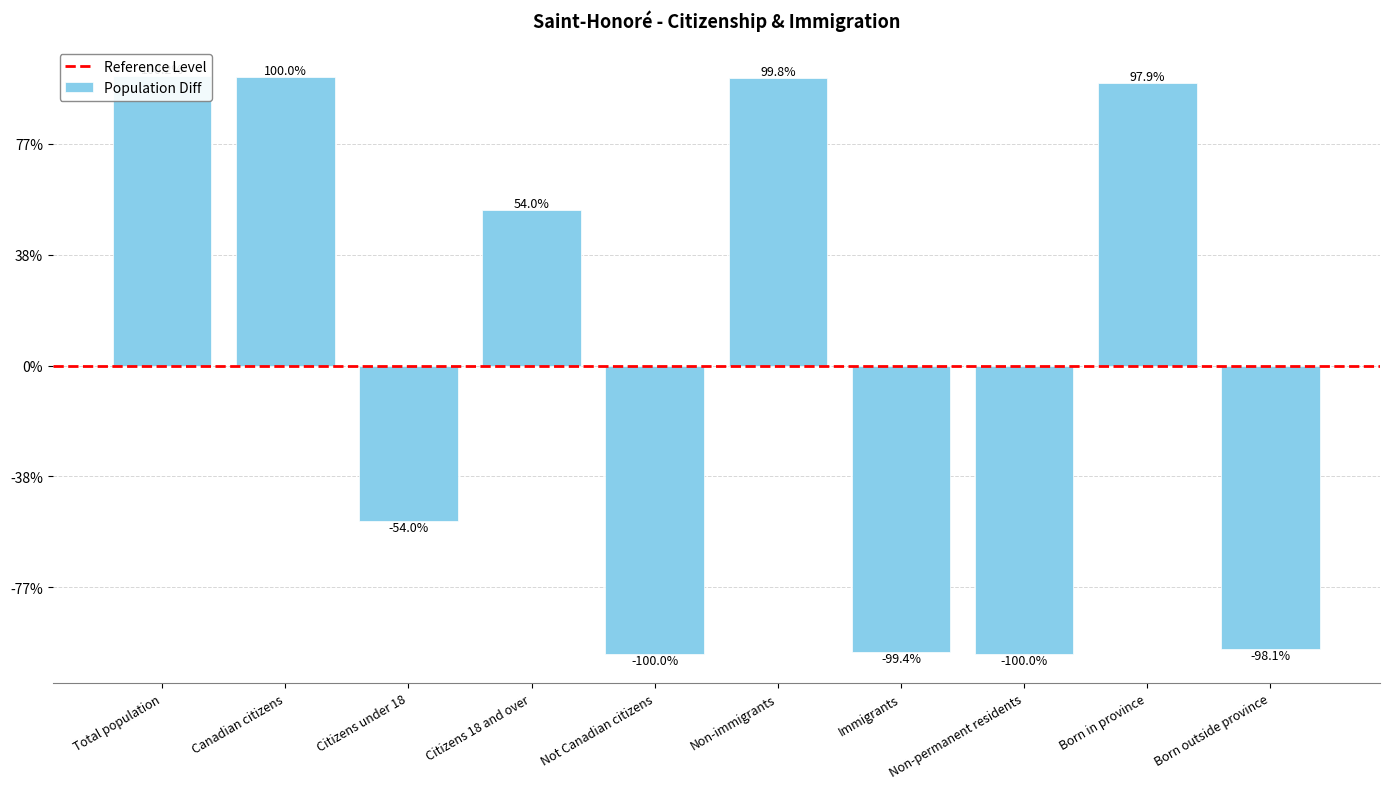

Reading left to right, what are all the values shown in this chart?

Total population=2605	Canadian citizens=2600	Citizens under 18=-1405	Citizens 18 and over=1405	Not Canadian citizens=-2600	Non-immigrants=2595	Immigrants=-2585	Non-permanent residents=-2600	Born in province=2545	Born outside province=-2550